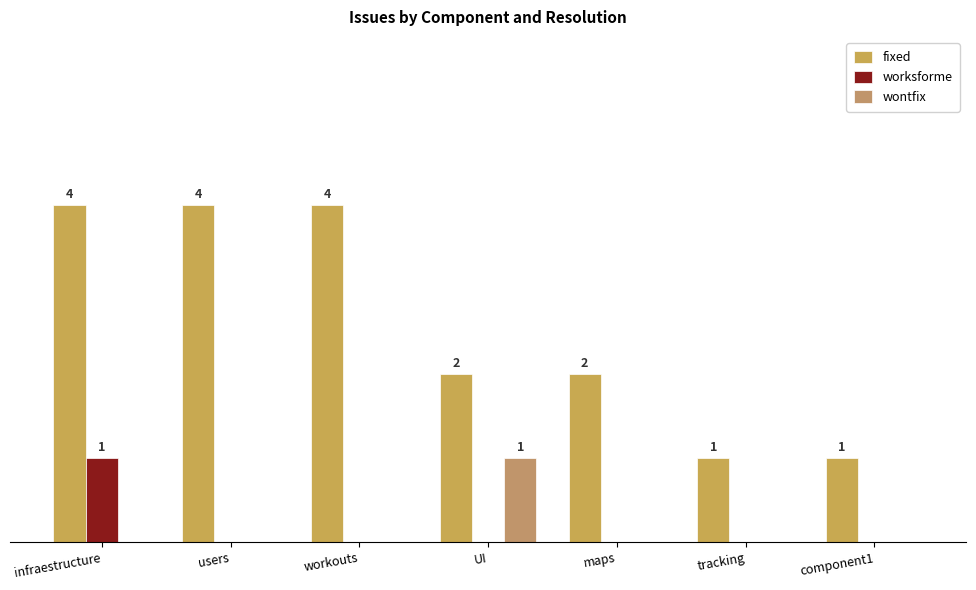

What are all the series names shown in the legend?

fixed, worksforme, wontfix